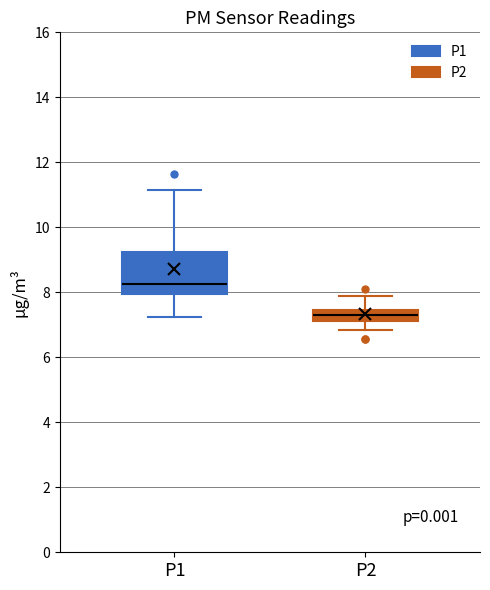

Where is the upper edge of the box for P2 on the y-axis? The values are not printed on the chart, so give them approximately, as read against the axis.

7.4